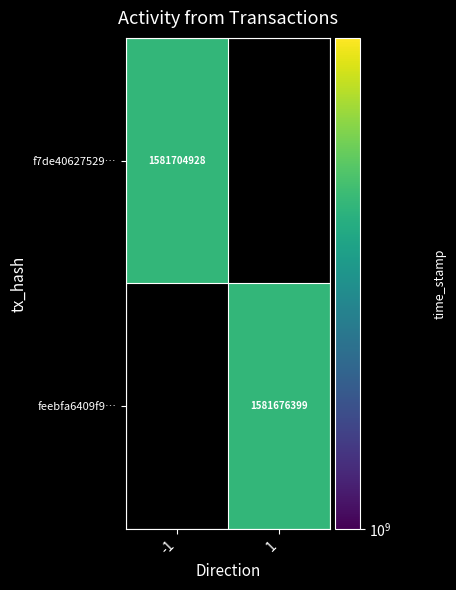

Is the value of f7de40627529… at -1 greater than the value of feebfa6409f9… at 1?

Yes